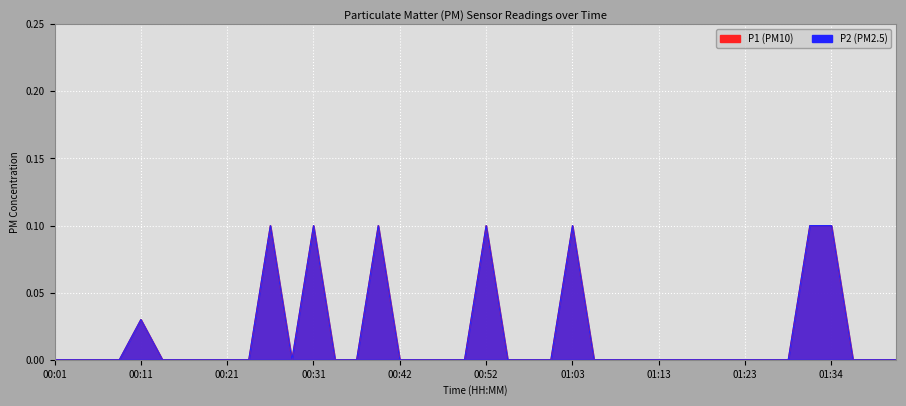

What is the difference between the maximum and second lowest values in the P2 series?

0.1